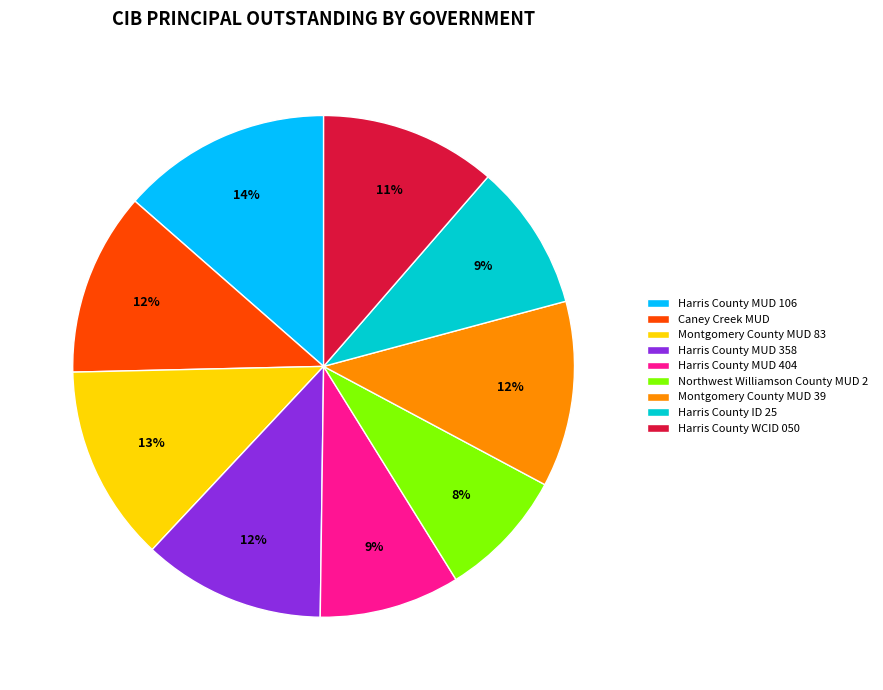

What is the ratio of the value at Montgomery County MUD 83 to the value at Caney Creek MUD?

1.1